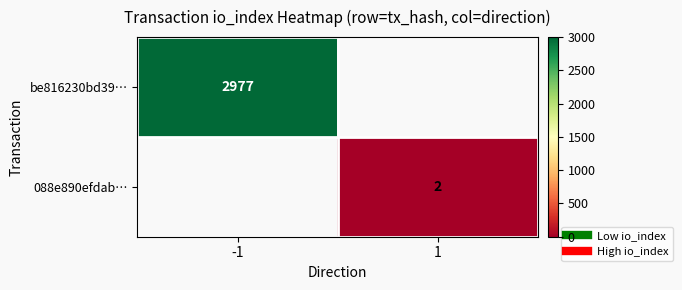

Which category has the highest value across all series?

-1